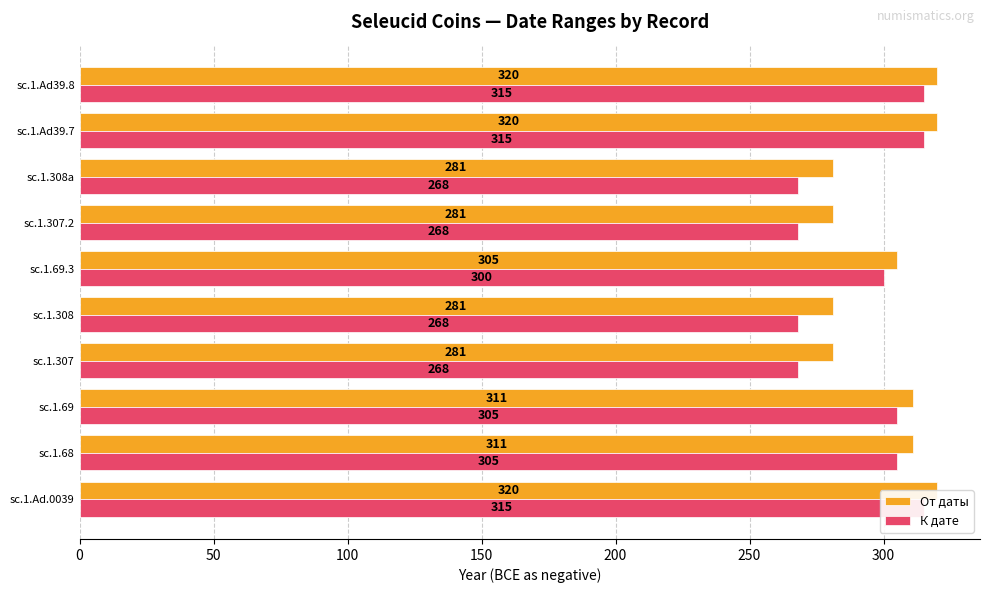

The К дате series shows 315 at sc.1.Ad39.7. True or false?

True